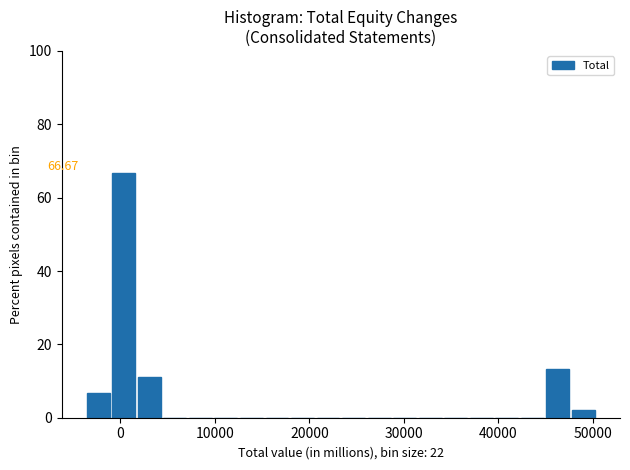

Read against the x-axis, roughly where is the centre of the tallest bar?

0